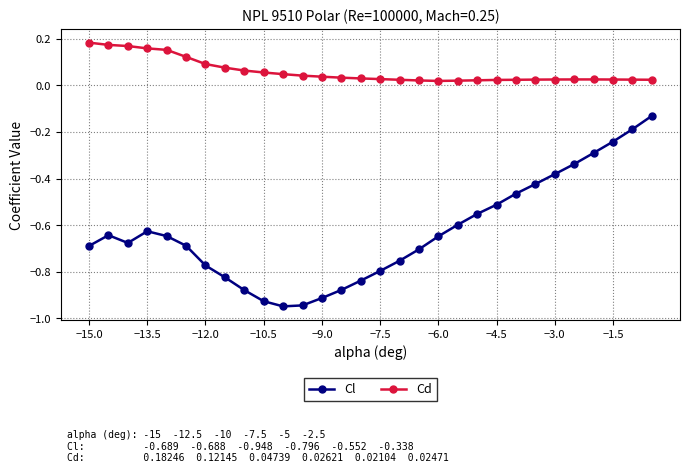

Does the chart display data point markers on the line(s)?

Yes